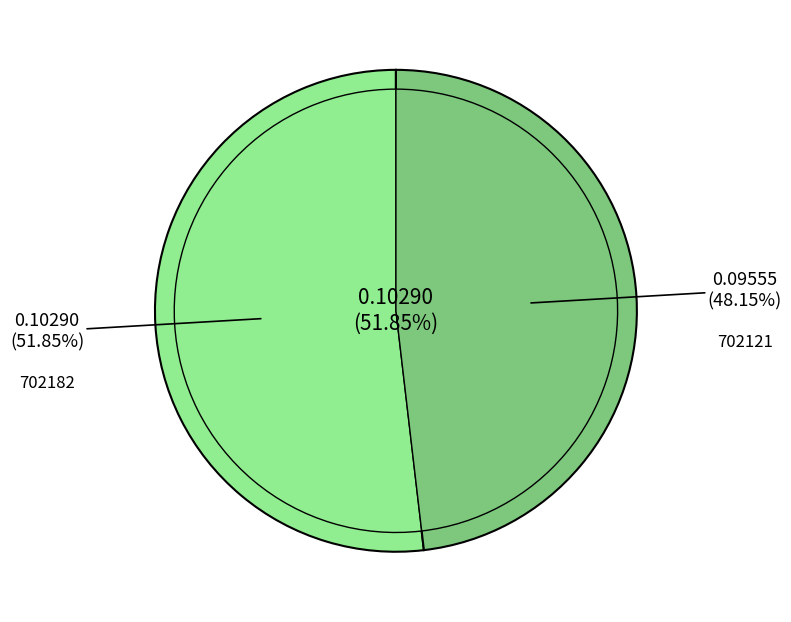

What is the smallest slice in the pie chart?

702121